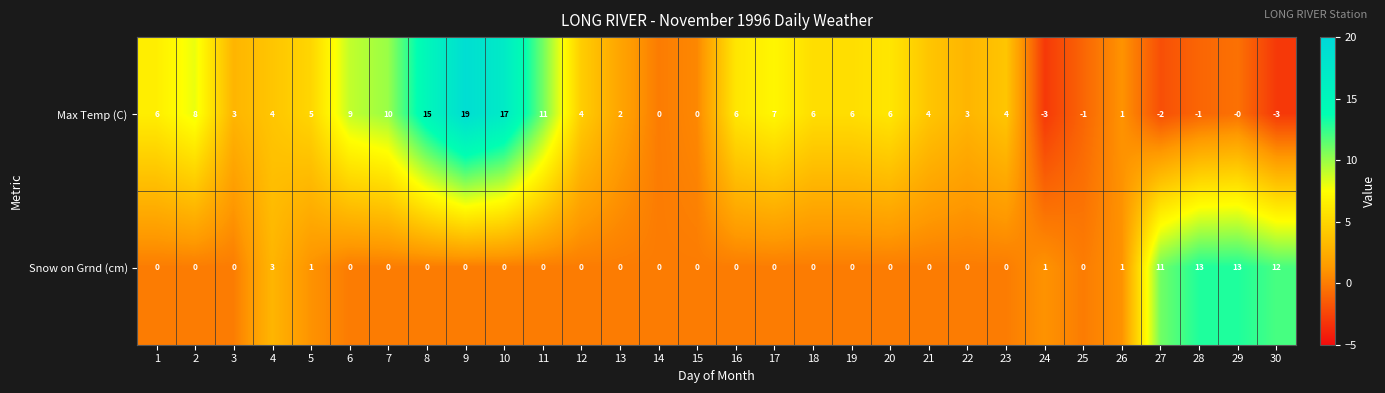

Is it true that Max Temp (C) equals -3 at 27?

False